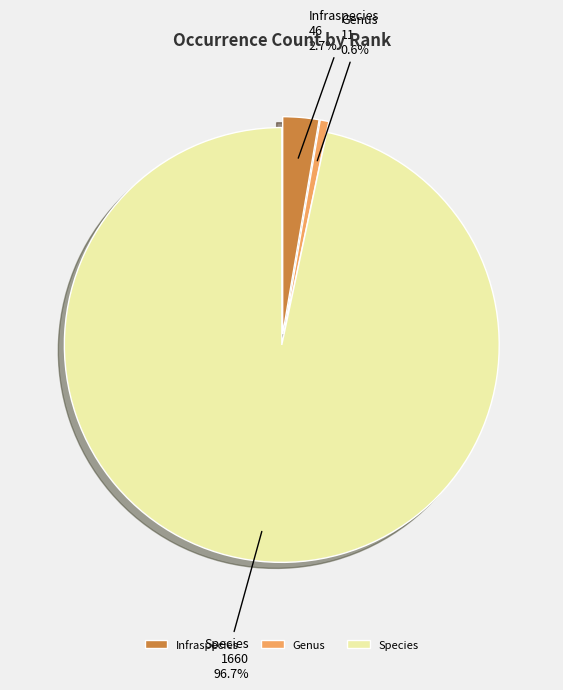

Rank the categories by value from lowest to highest.

Genus, Infraspecies, Species